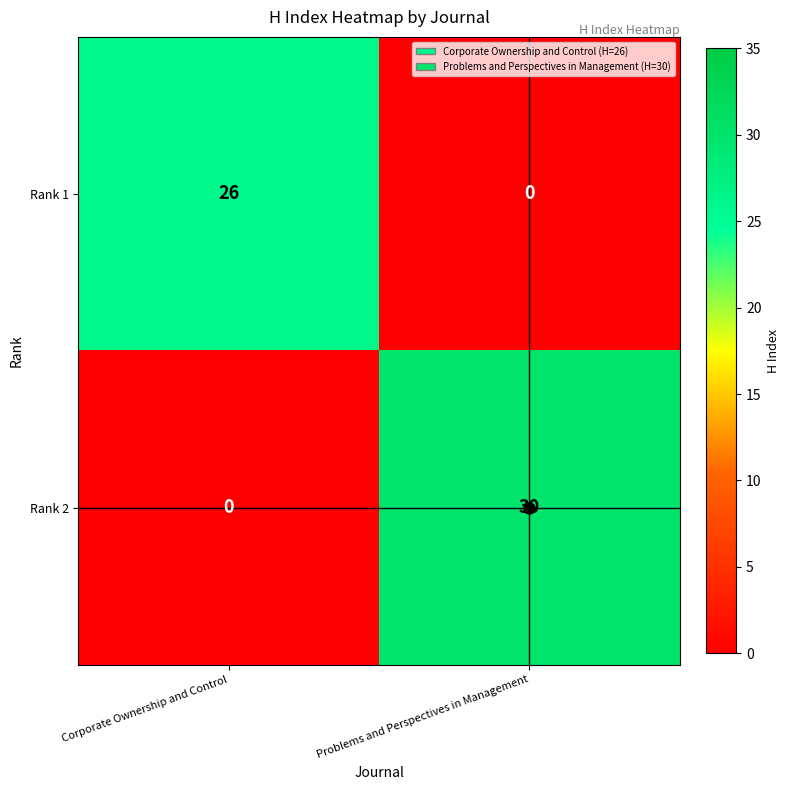

How many distinct data groups are displayed?

2